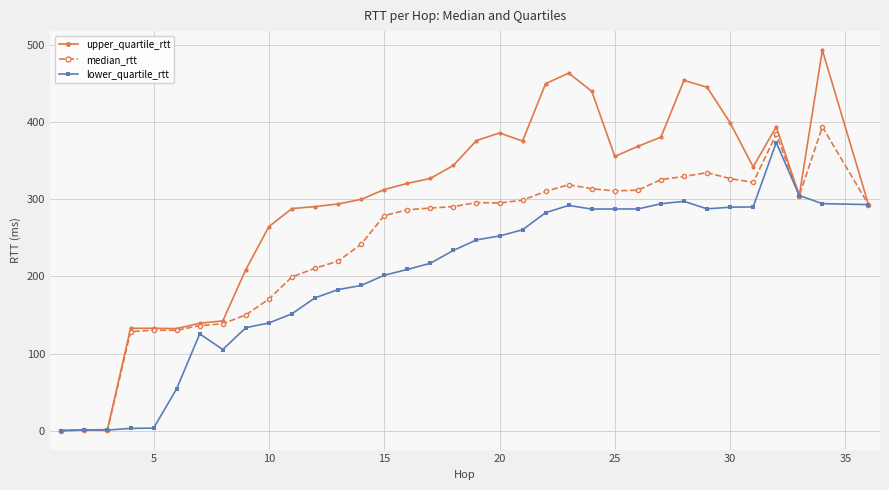

What is the difference between the second highest and second lowest values in the lower_quartile_rtt series?

303.6